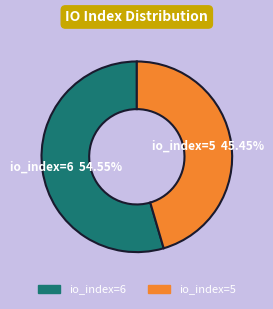

The io_index=5 slice represents 45% of the pie. True or false?

True